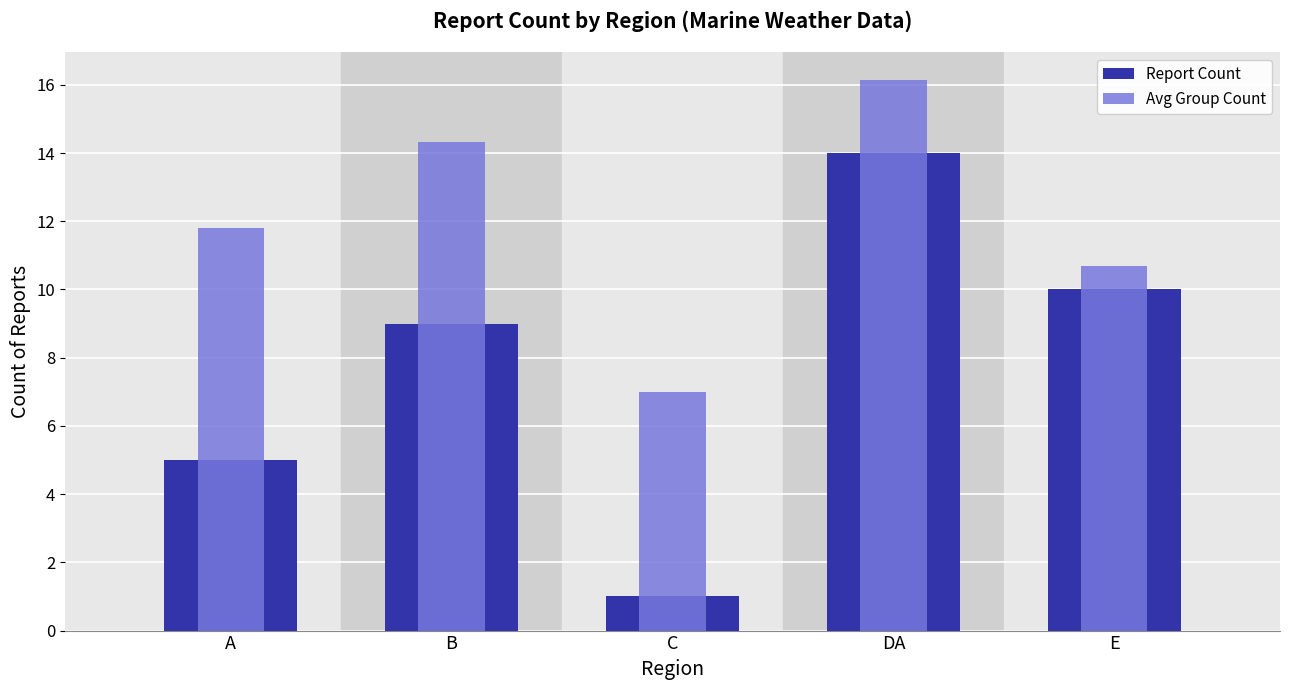

How many data points does each series have?

5